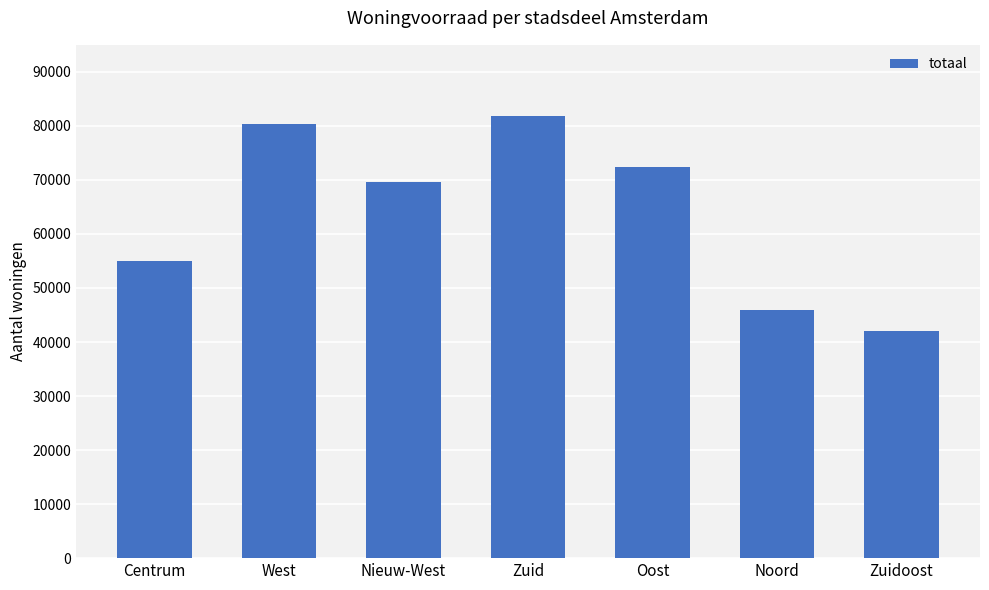

At which category does the chart reach its peak across all series?

Zuid